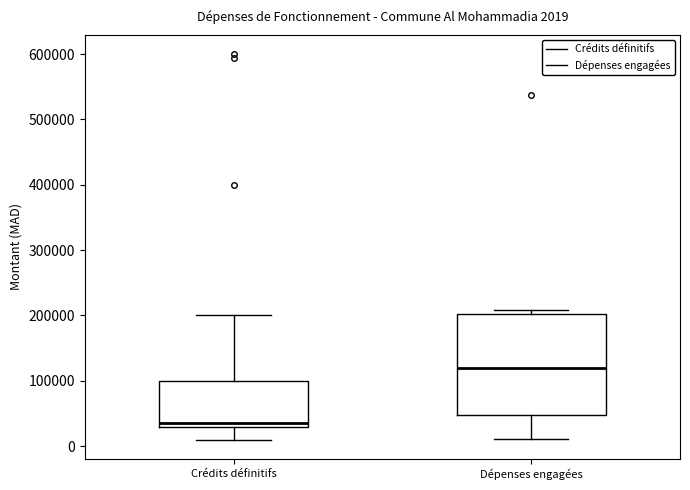

Comparing the boxes themselves (not the whiskers), which one is the tallest?

Dépenses engagées